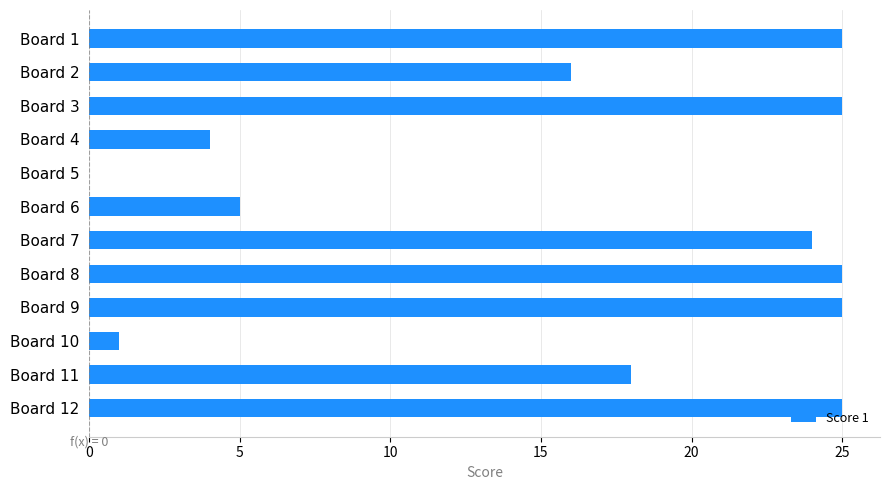

How many series are shown in this chart?

1